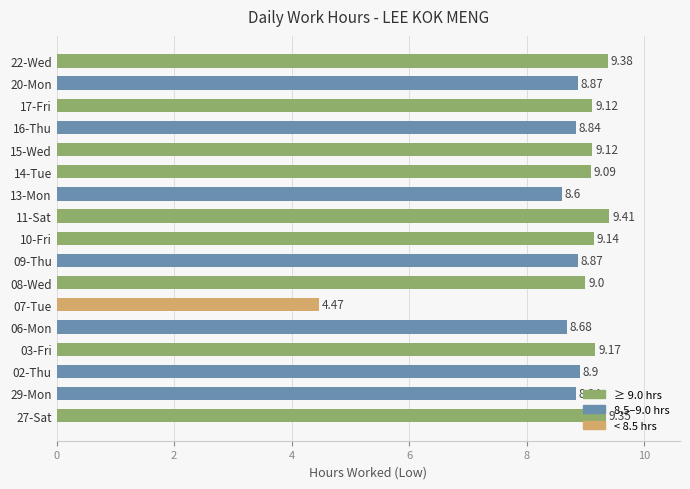

What is the greatest value displayed?

9.4